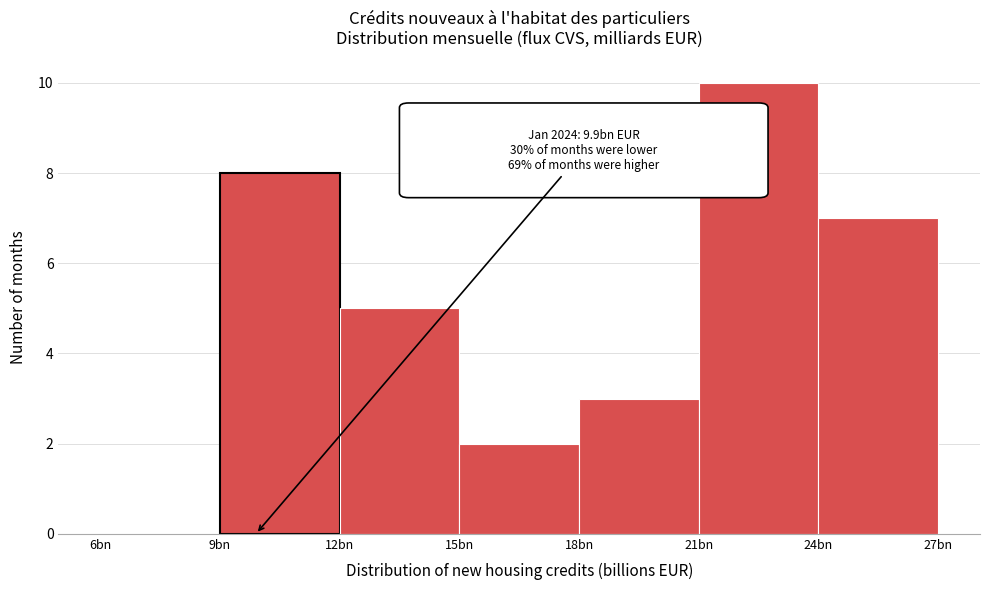

Reading left to right, what are all the values shown in this chart?

6bn=0	9bn=8	12bn=5	15bn=2	18bn=3	21bn=10	24bn=7